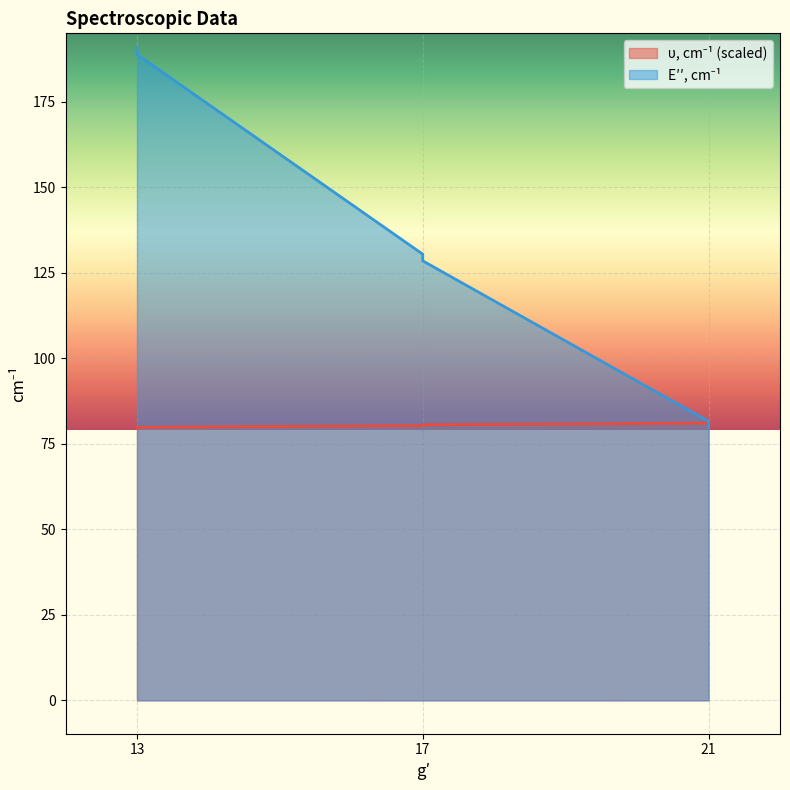

True or false: E′′, cm⁻¹ and υ, cm⁻¹ cross at least once.

True